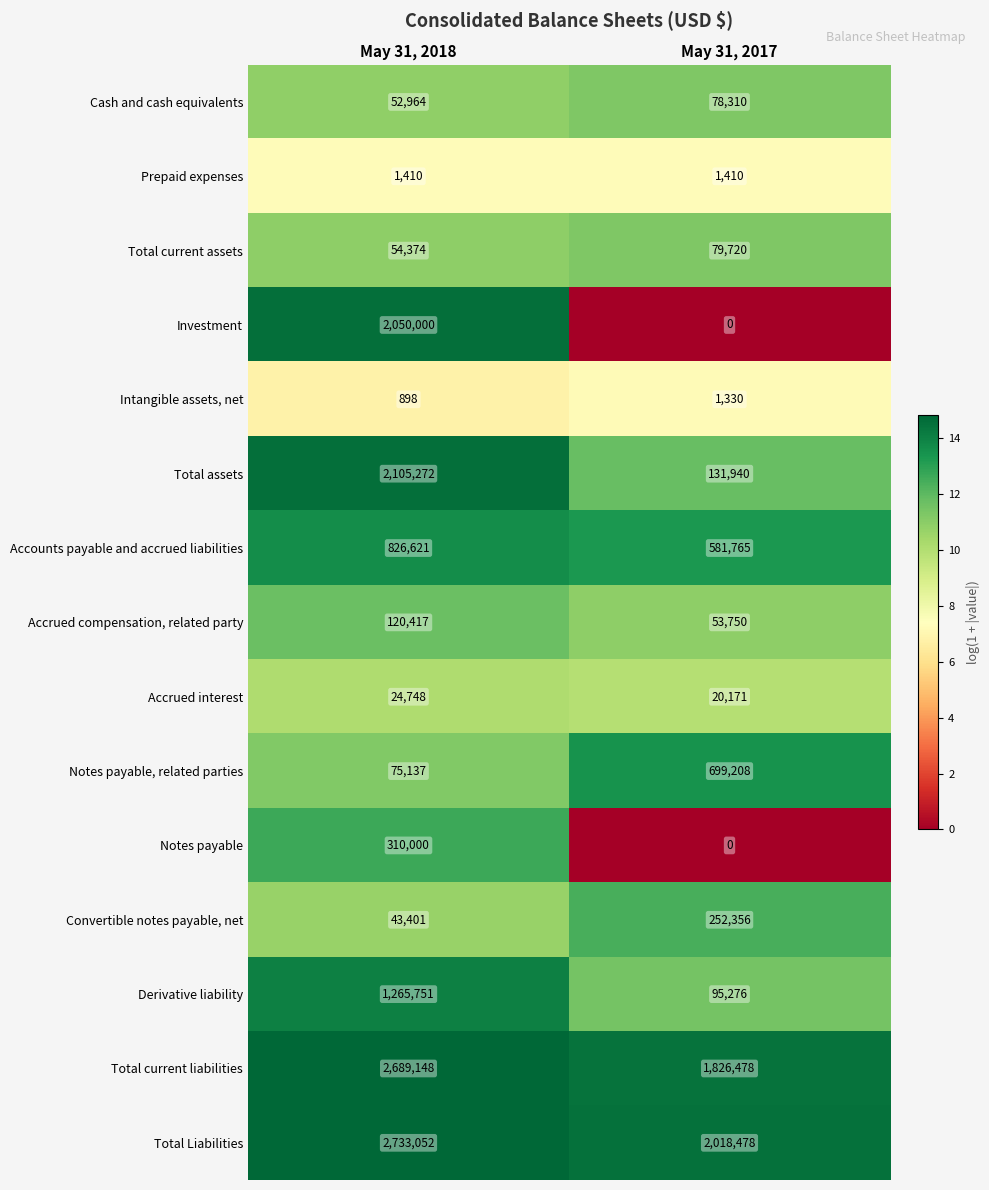

What value does the Total Liabilities series have at May 31, 2018, to the nearest 100?

2733100